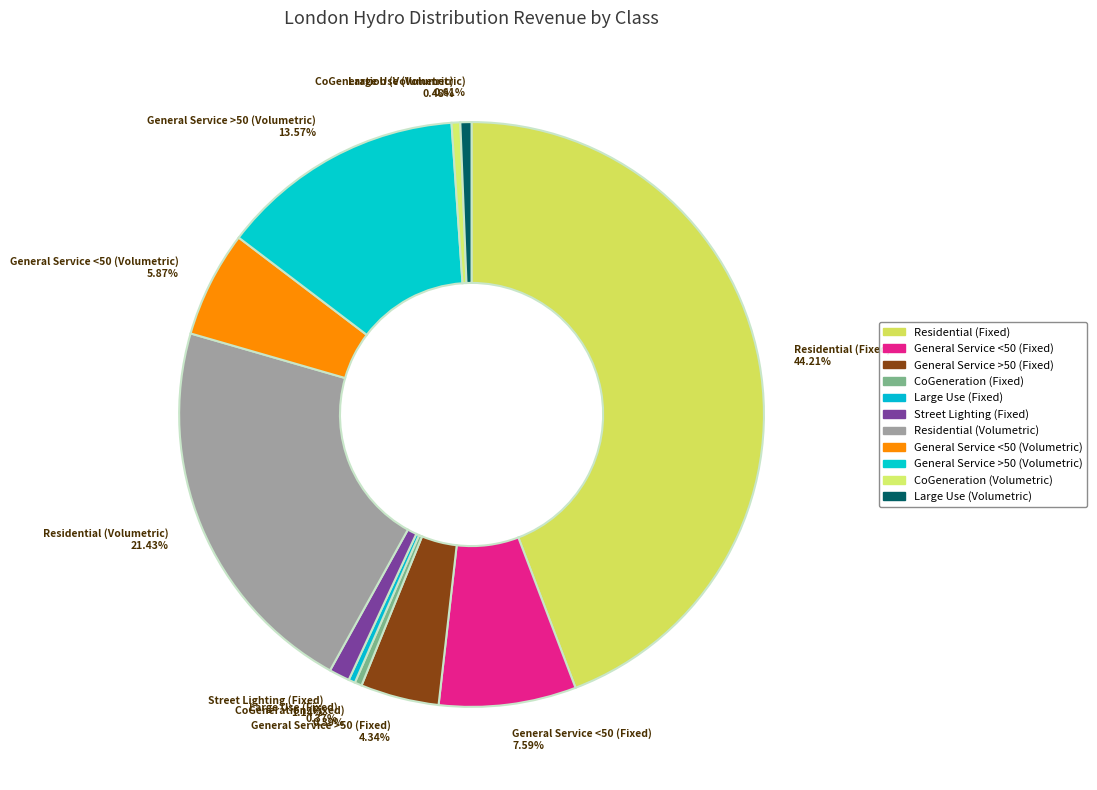

Is it true that Residential (Volumetric) is 36% of the pie?

False